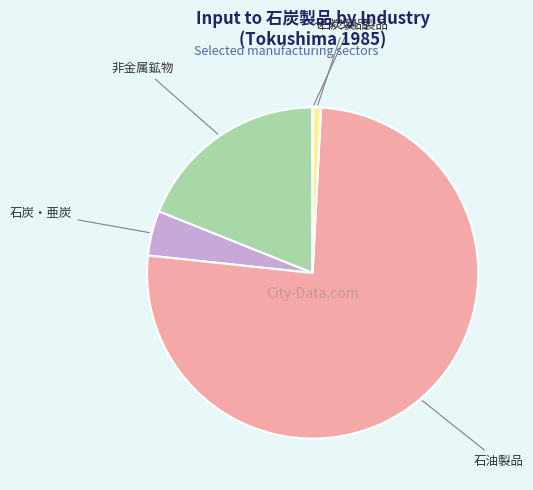

Does any single category account for the majority?

Yes